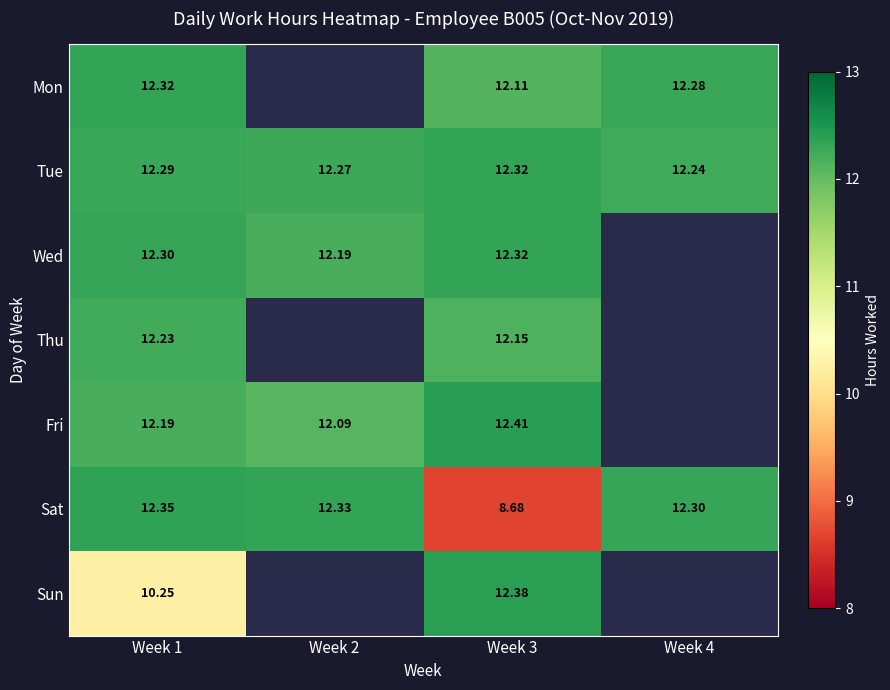

Which series changed the most between Week 1 and Week 3?

Sat